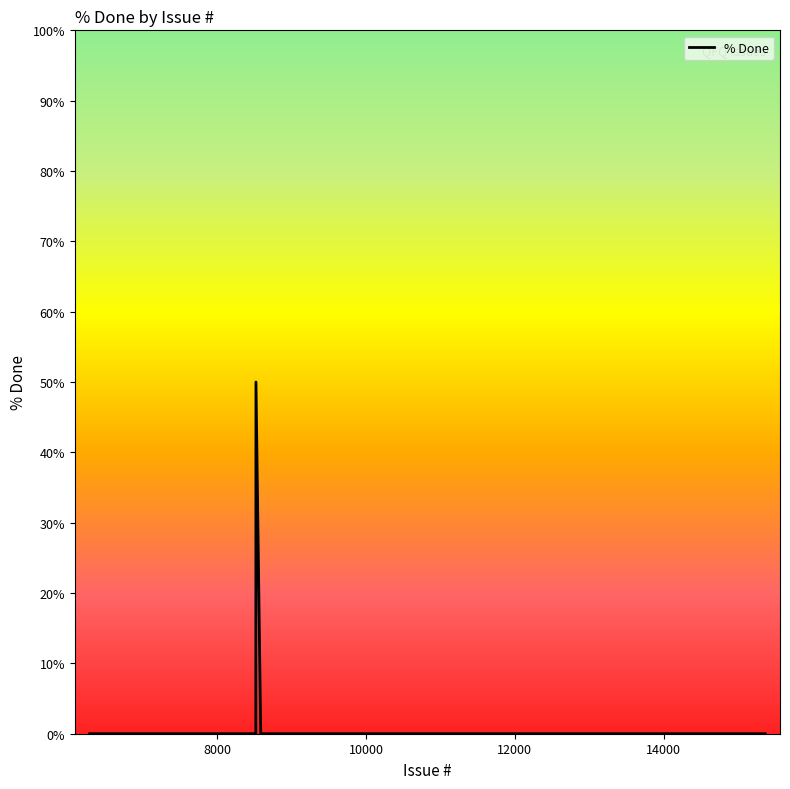

What is the greatest value displayed?

50